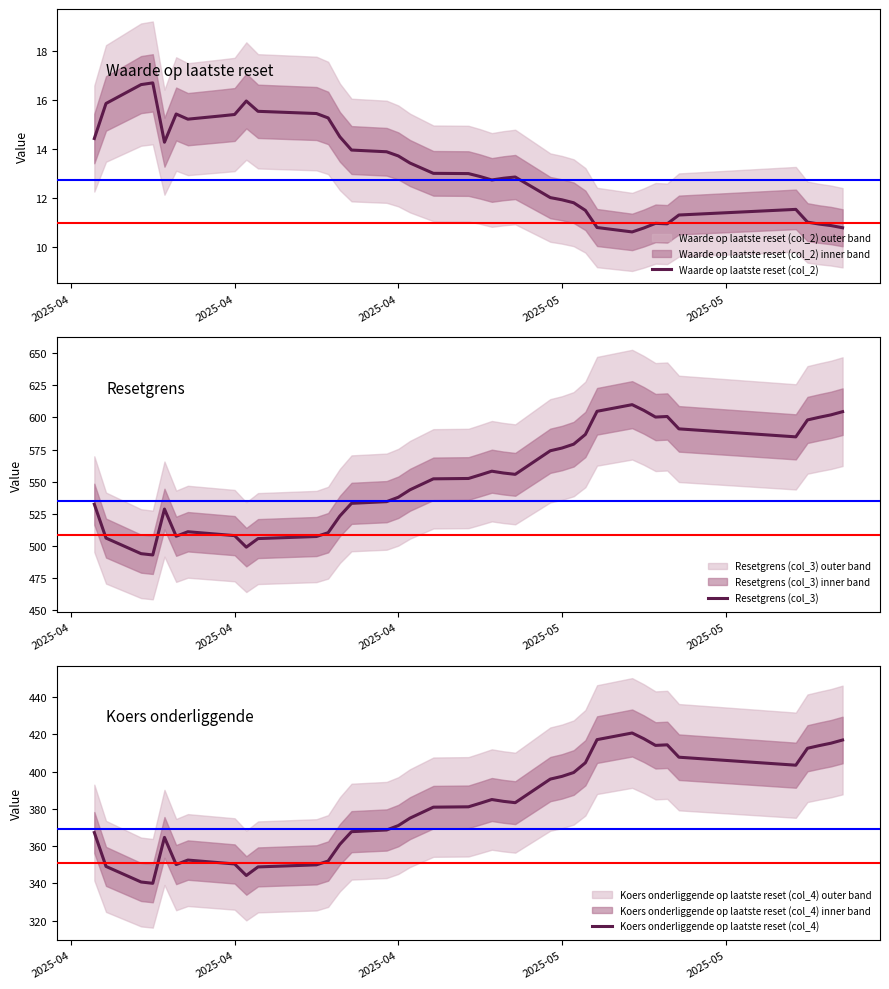

Is the value of Waarde op laatste reset (col_2) at 32 greater than the value of Resetgrens (col_3) at 2025-04?

No